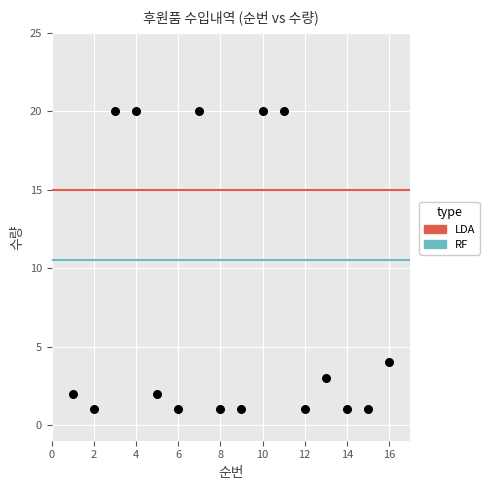

What Y value in the scatter plot is closest to 10?

4